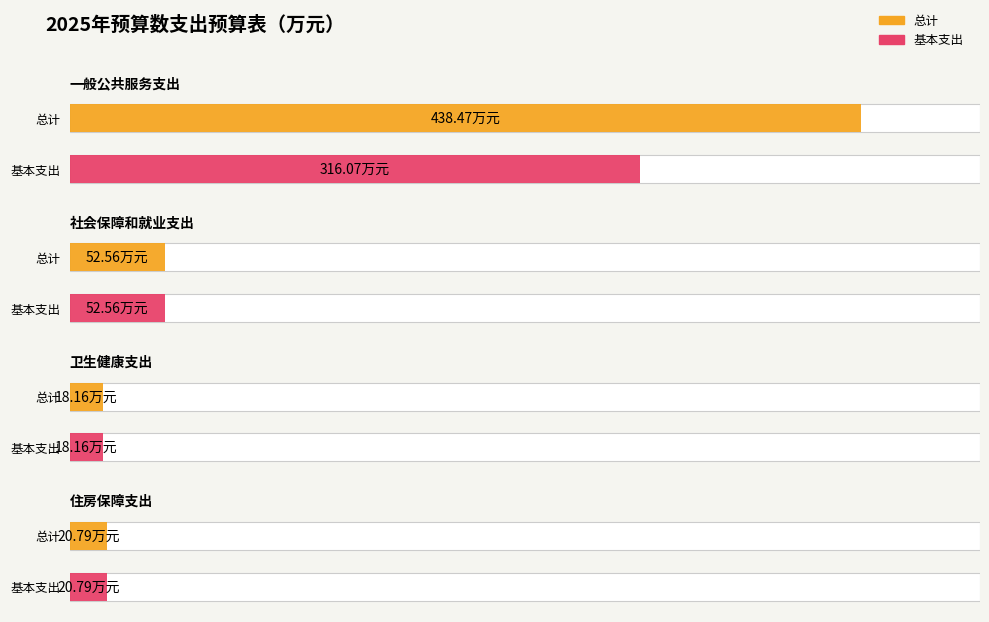

What is the total value across all series at 一般公共服务支出?

754.5